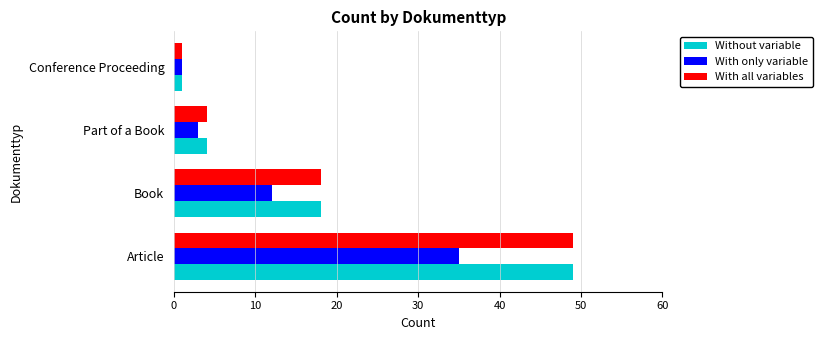

What is the highest value of the With only variable series?

35